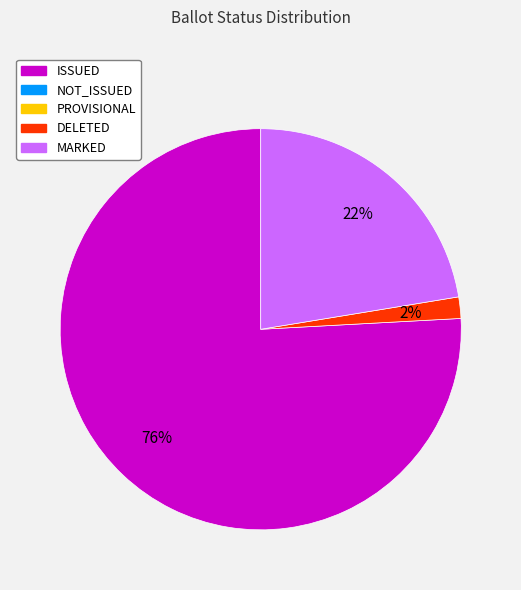

Does any single category account for the majority?

Yes